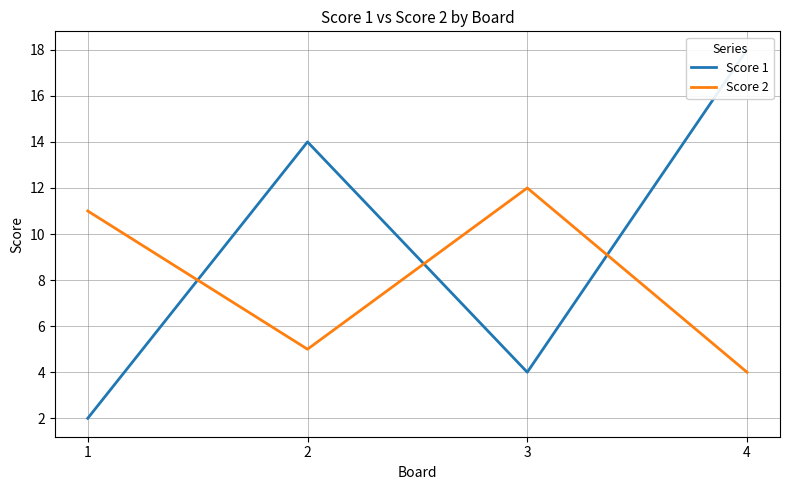

Which series has the largest total across all categories?

Score 1